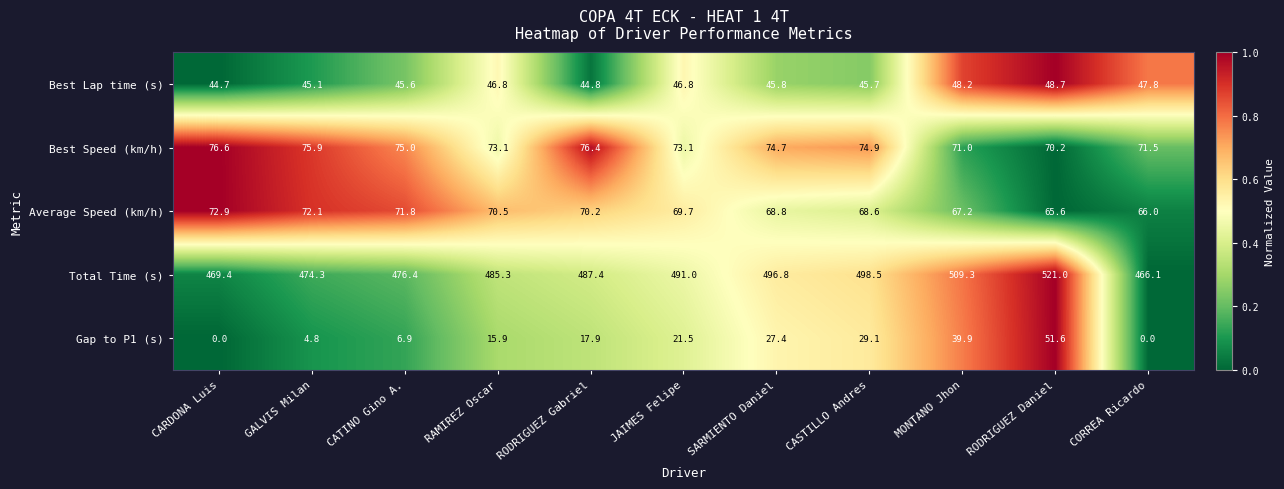

How many values in the Average Speed (km/h) series exceed 69?

6